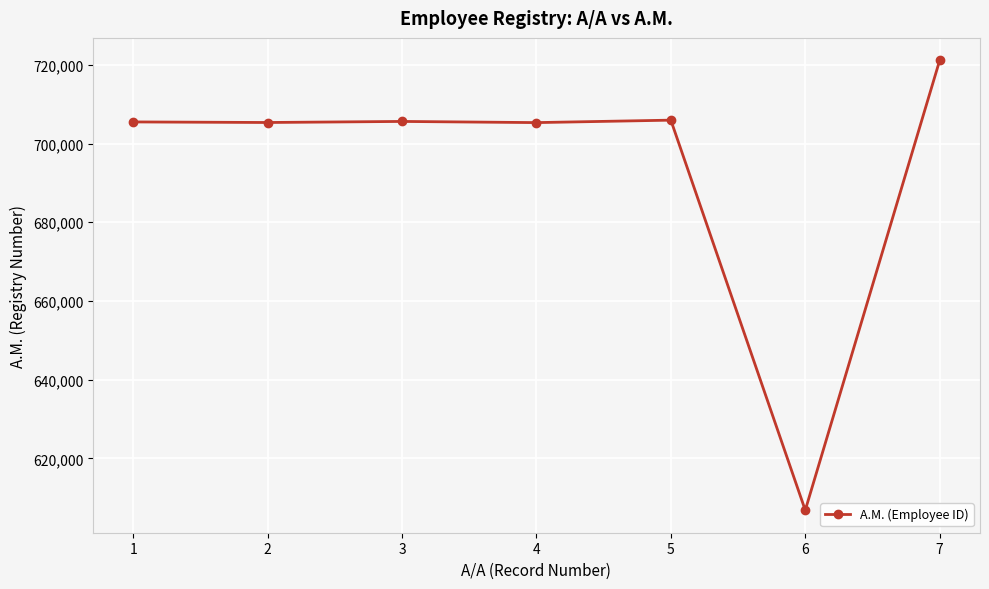

Does the chart display data point markers on the line(s)?

Yes